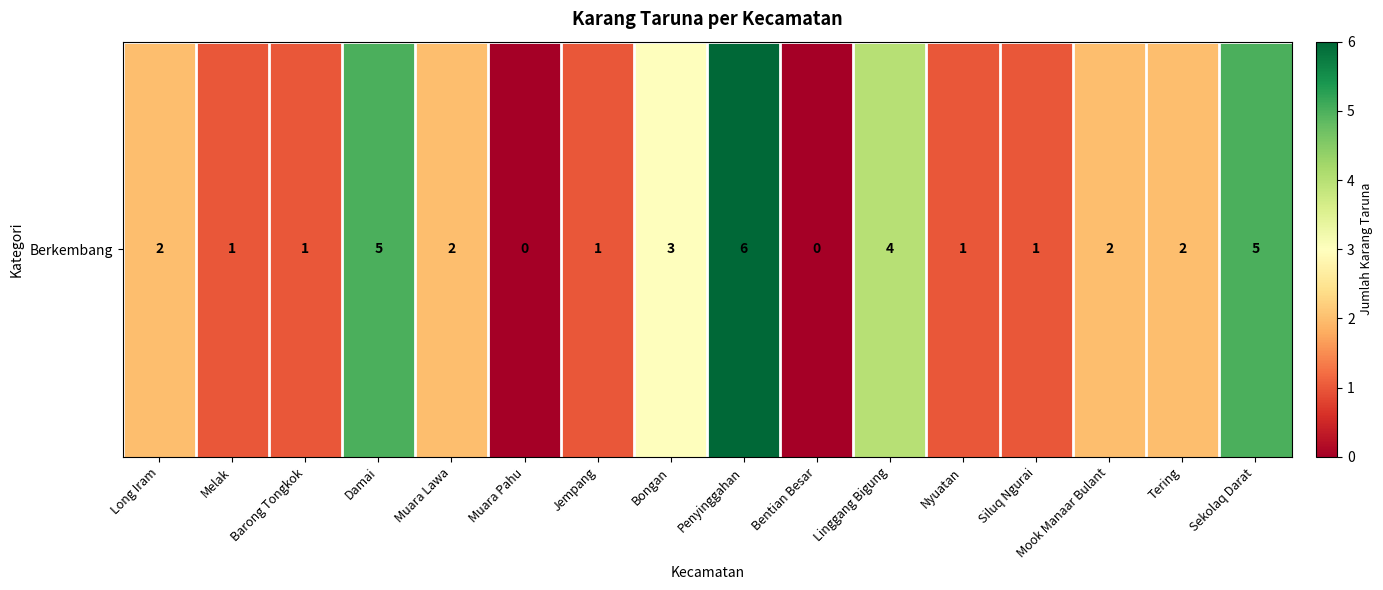

Between Bongan and Muara Pahu, which is larger?

Bongan